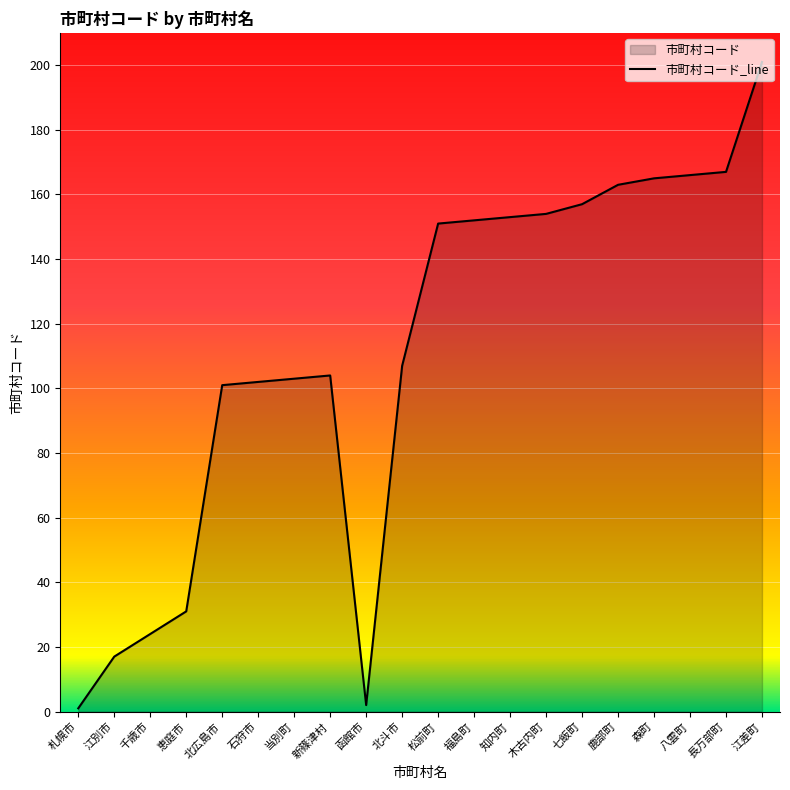

Between 函館市 and 鹿部町, which is larger?

鹿部町